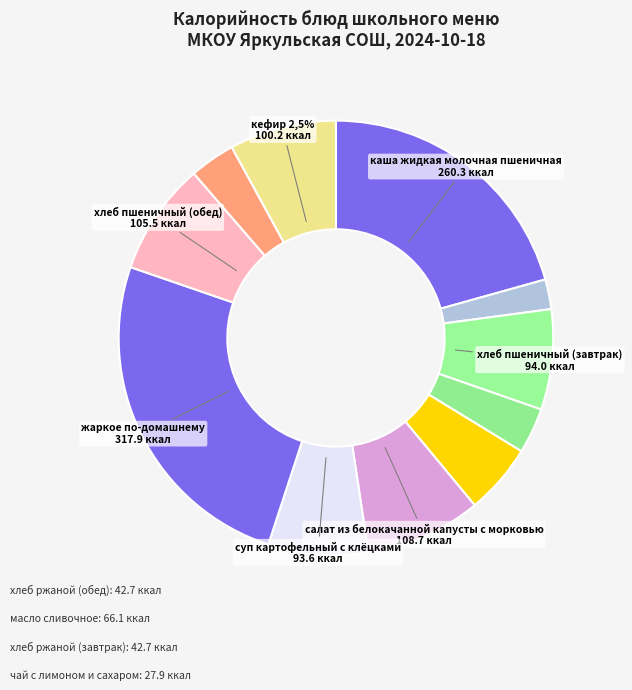

The кефир 2,5% slice represents 8% of the pie. True or false?

True